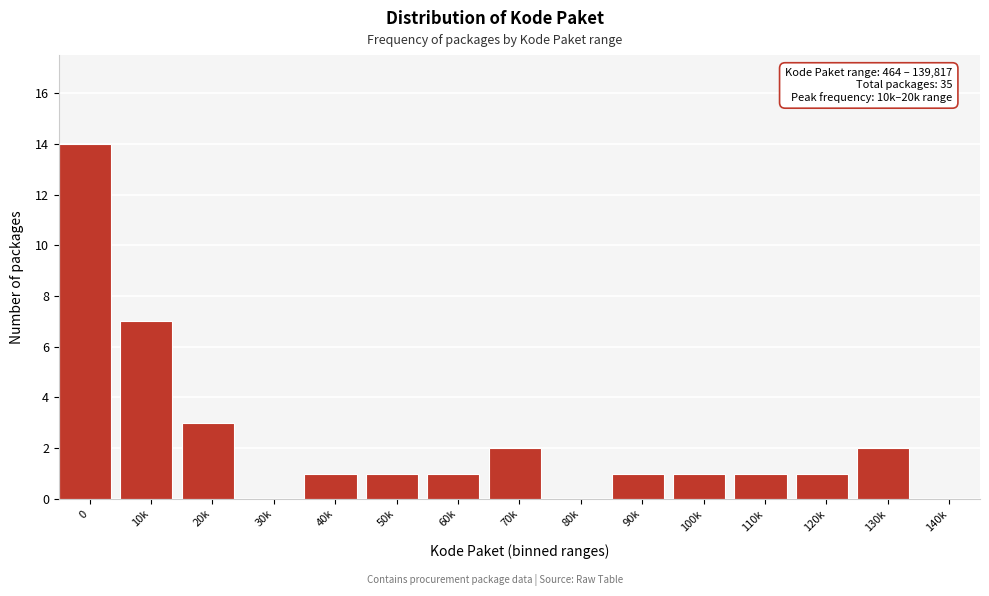

Reading left to right, extract all data points from this chart.

0=14	10k=7	20k=3	30k=0	40k=1	50k=1	60k=1	70k=2	80k=0	90k=1	100k=1	110k=1	120k=1	130k=2	140k=0